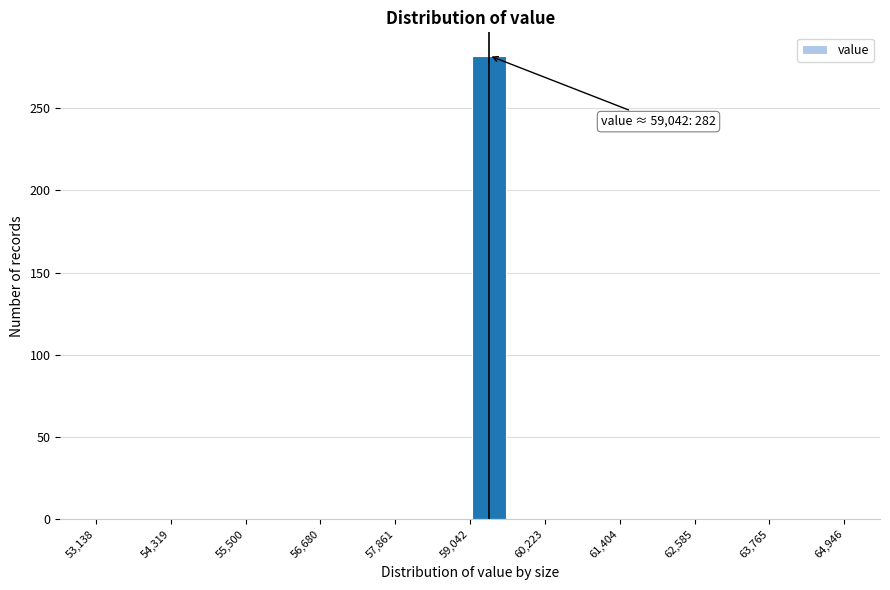

Around what value on the x-axis is the tallest bar? Give the approximate position of its centre, as read against the axis.

59400